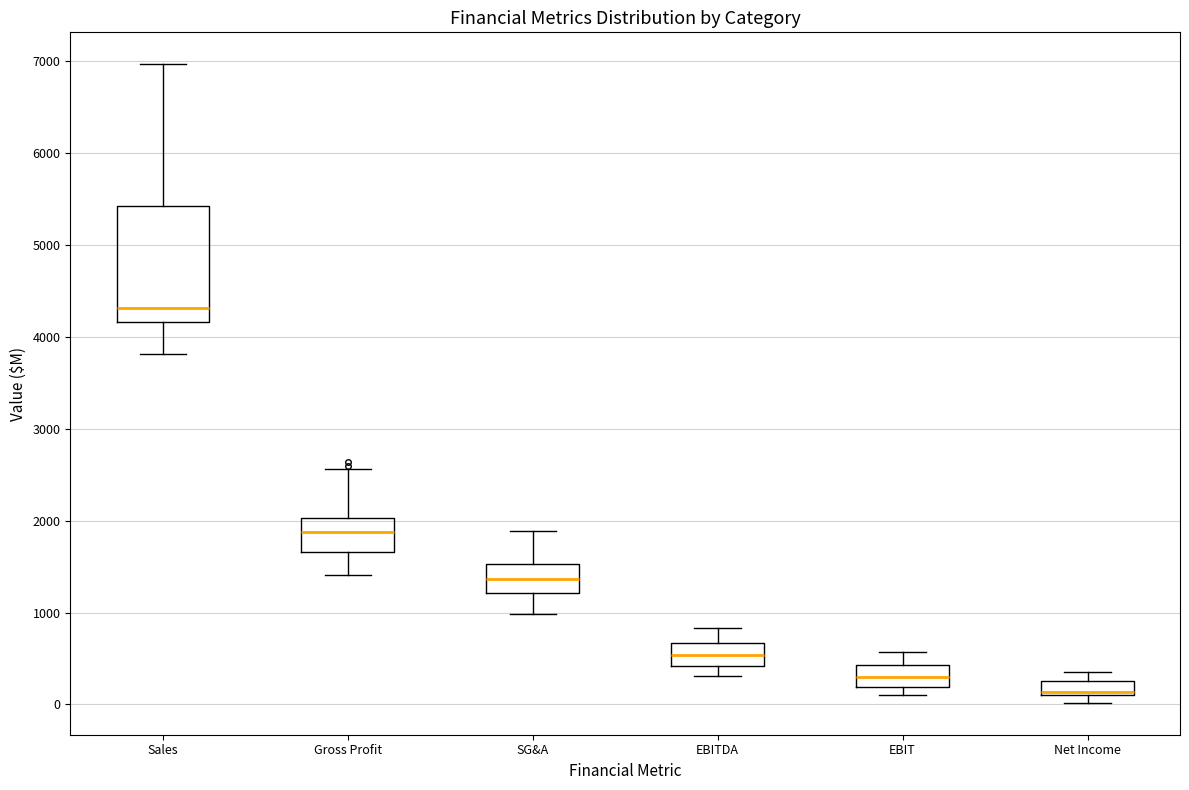

Which box is the tallest, from its lower edge to its upper edge?

Sales